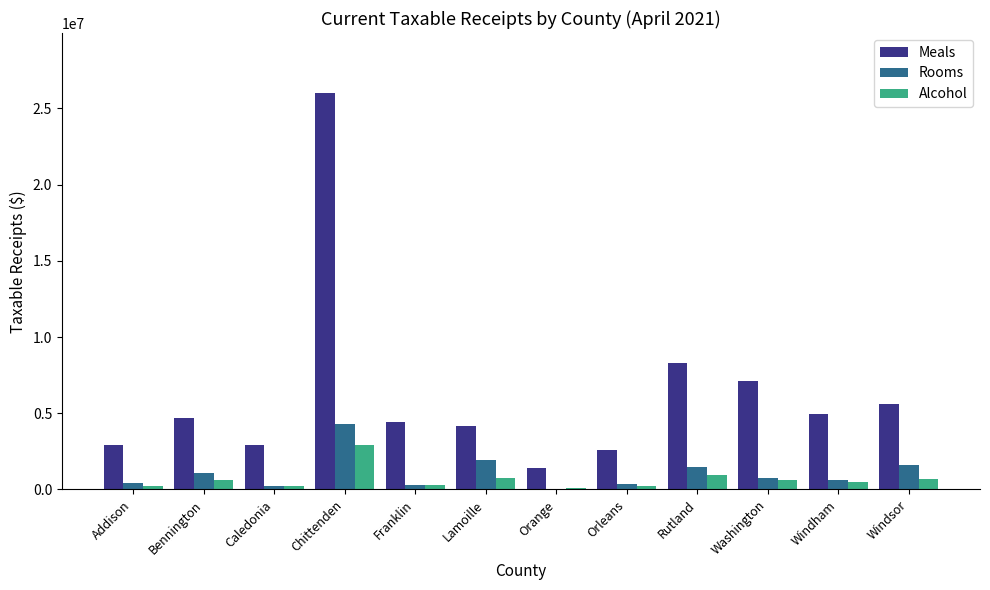

Which category has the highest value across all series?

Chittenden